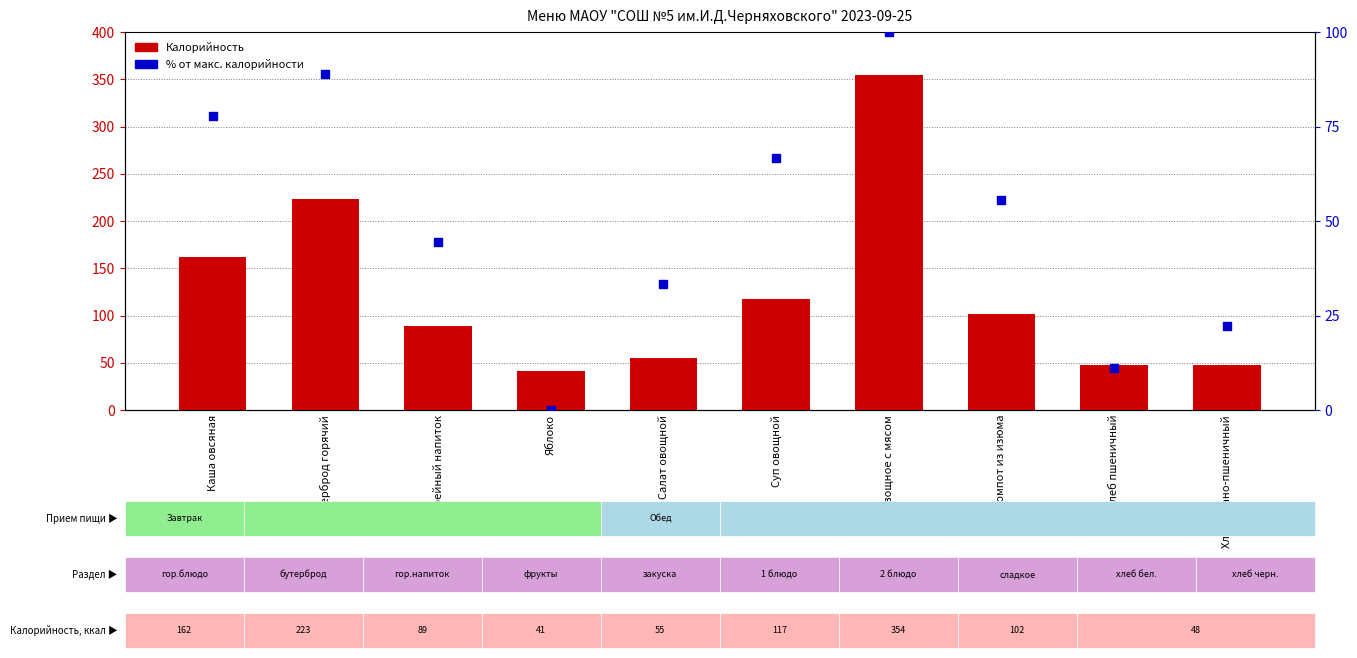

At how many categories does at least one series exceed 247?

1